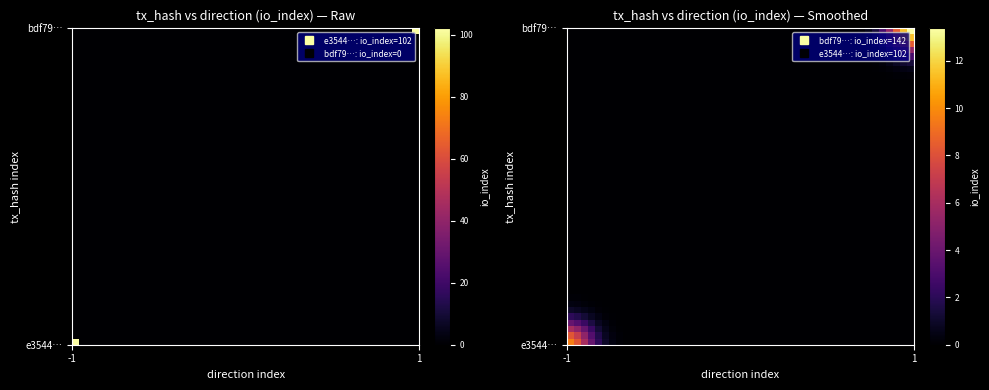

What is the minimum value shown in the chart?

-1